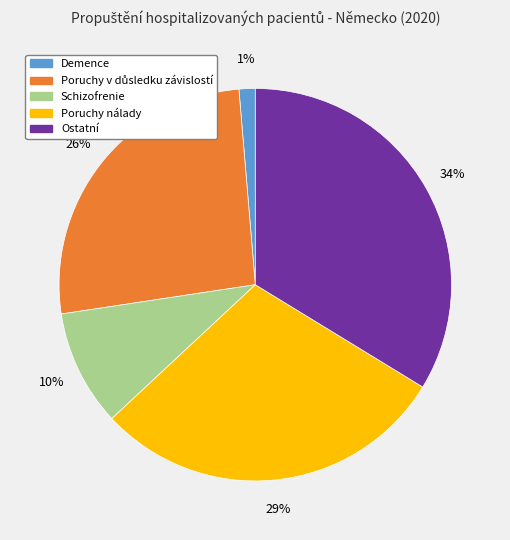

Does any single category account for the majority?

No